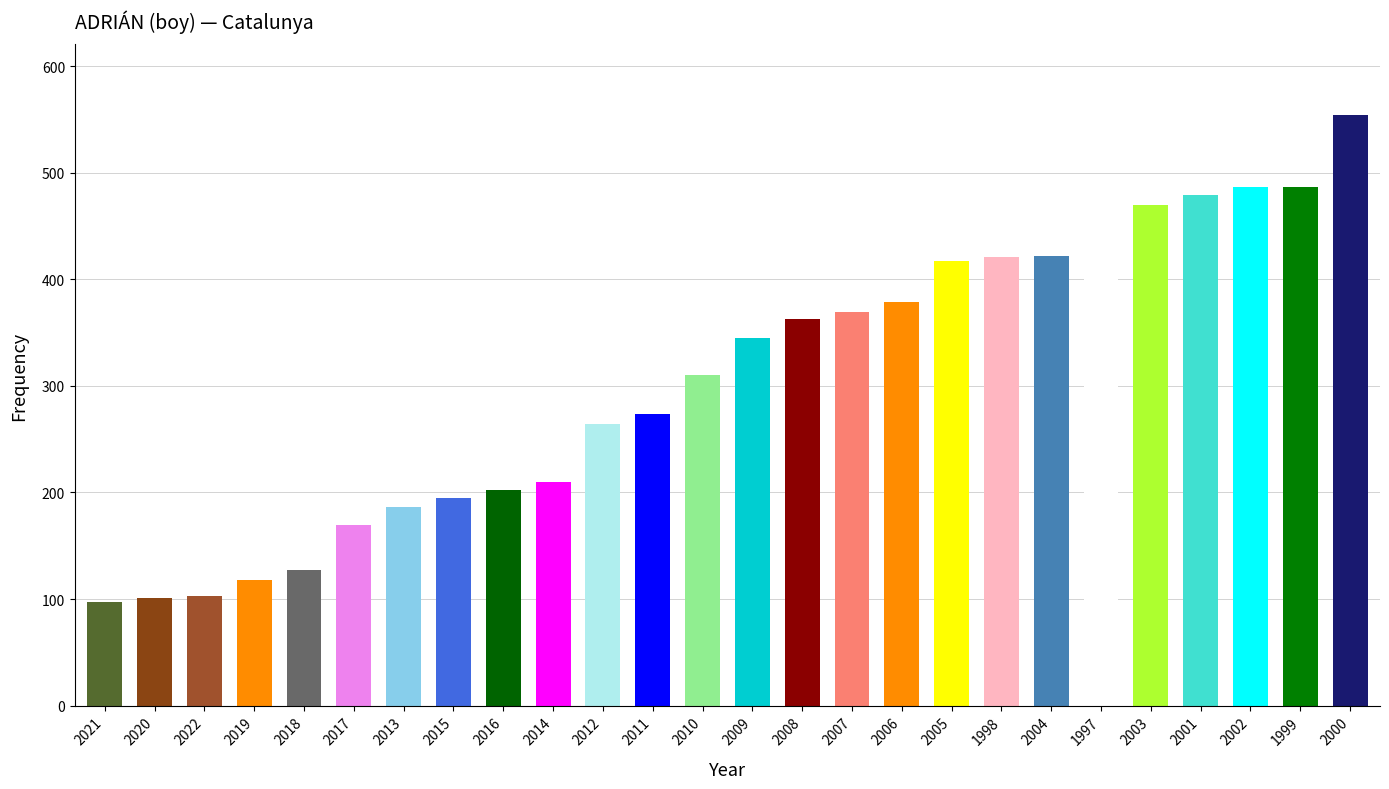

The value at 2022 is 147. True or false?

False